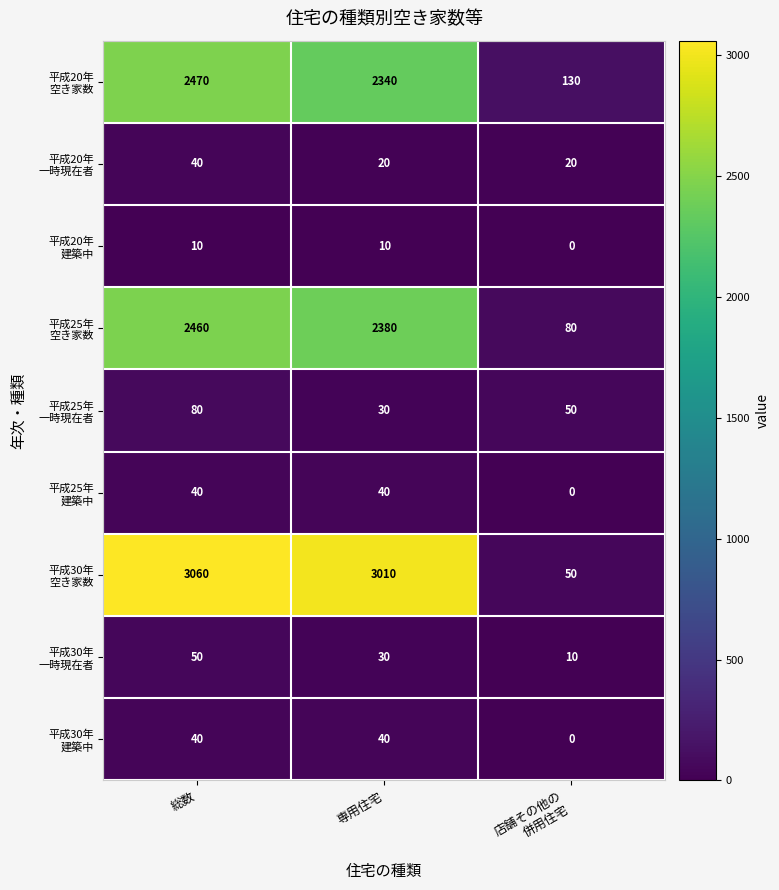

What is the difference between the highest and lowest values at 専用住宅?

3000